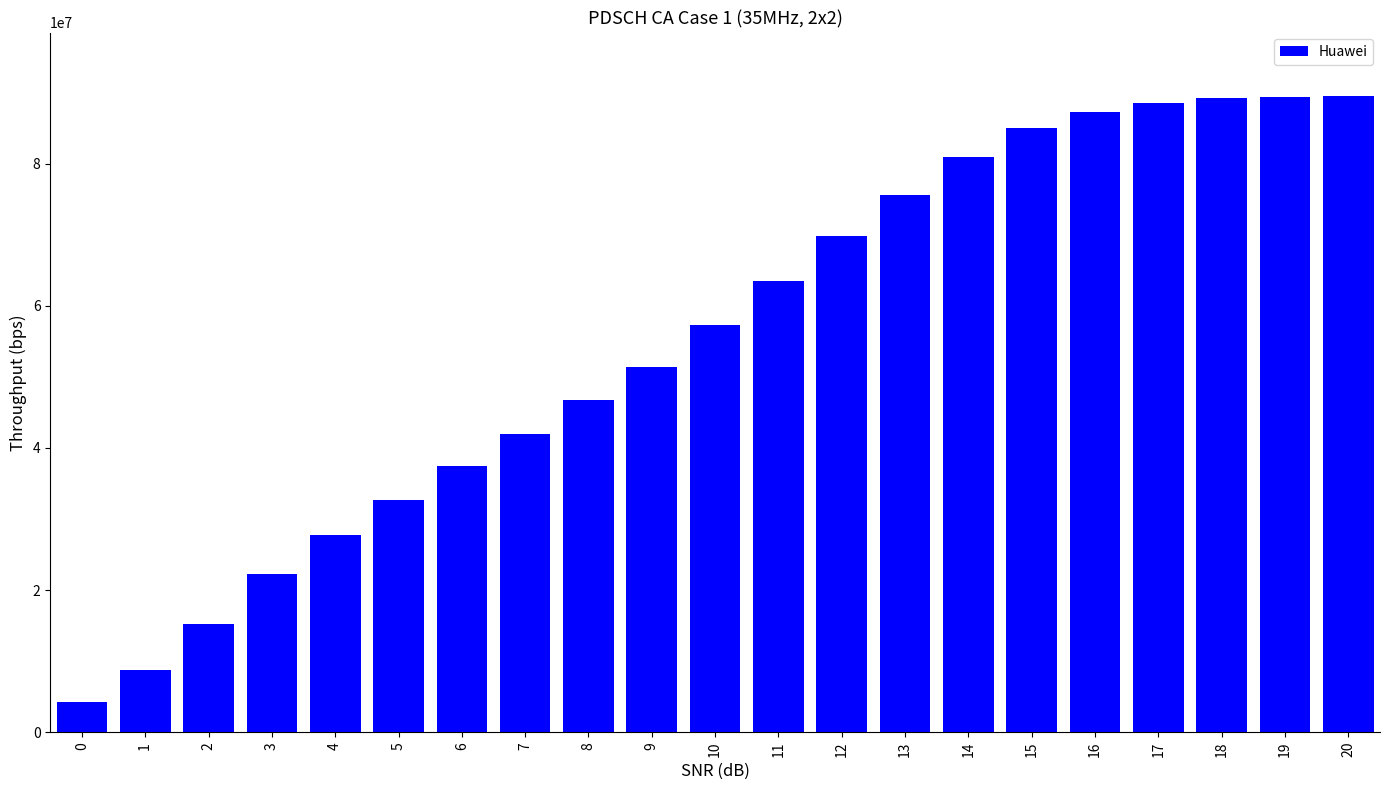

What is the sum of all values?

1164396340.8